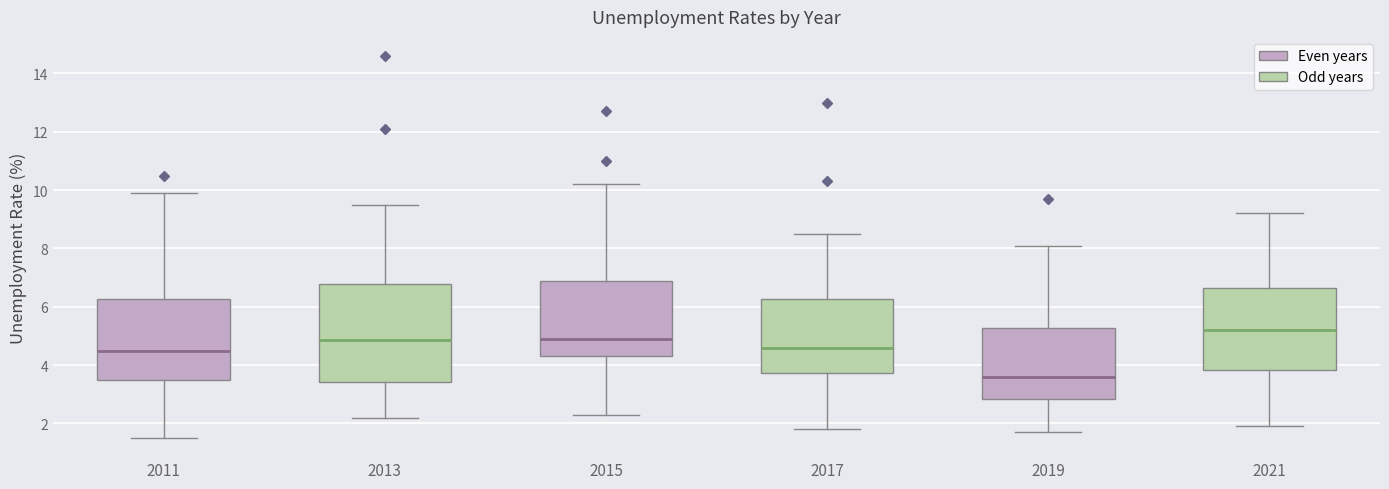

Comparing the boxes themselves (not the whiskers), which one is the tallest?

2013